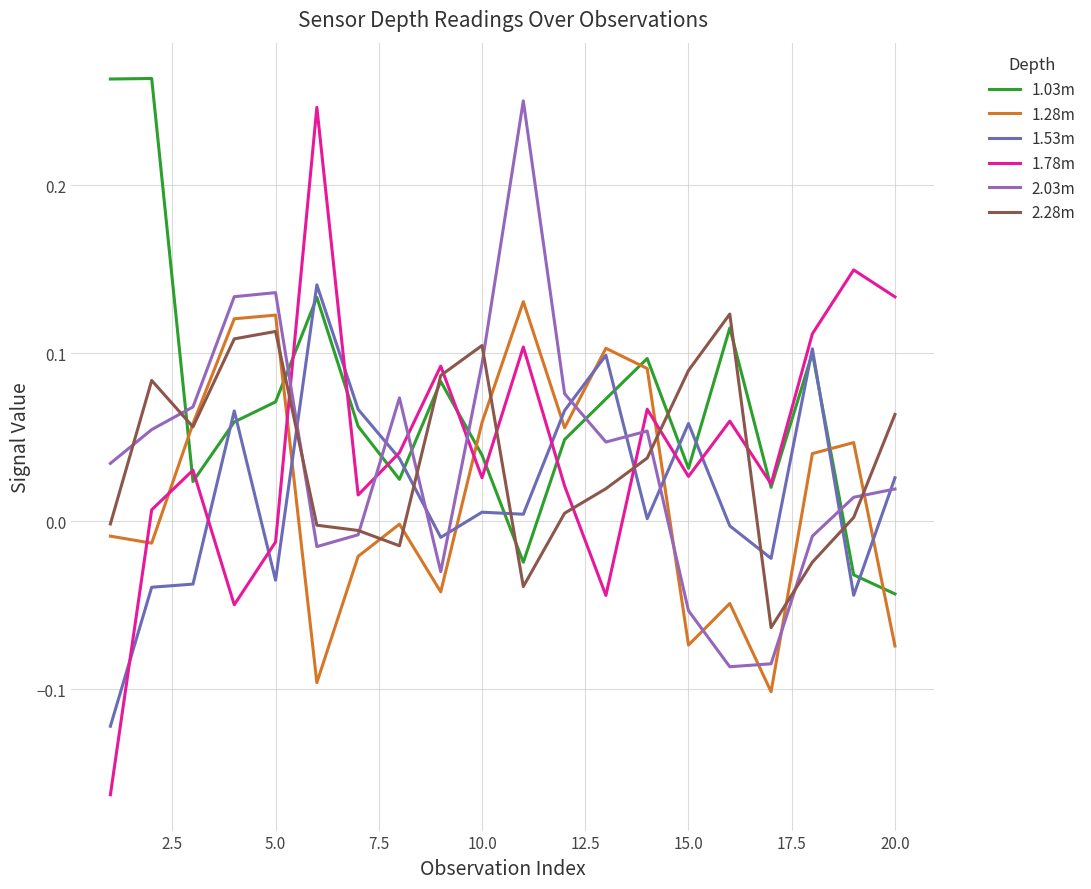

Does the chart display data point markers on the line(s)?

No